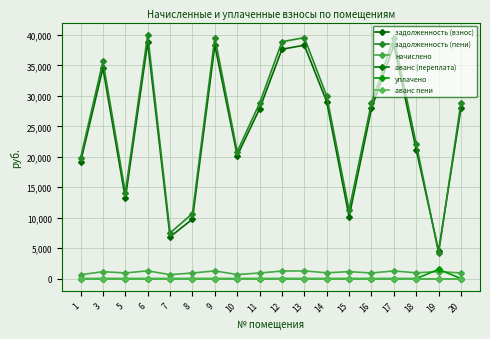

Is it true that начислено equals 273.6 at 12?

False